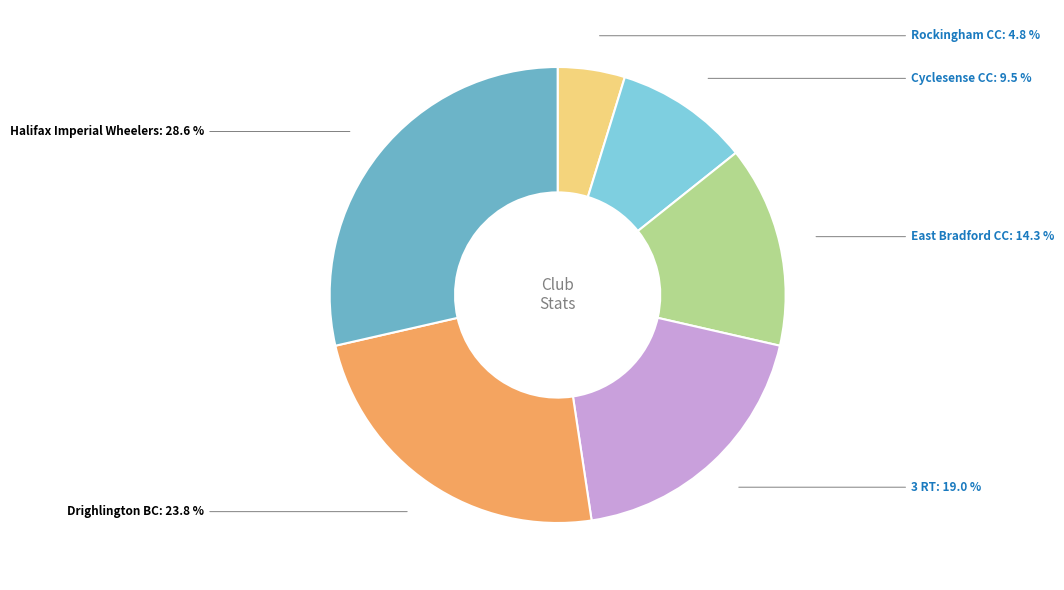

Is there any slice that represents more than half of the pie?

No